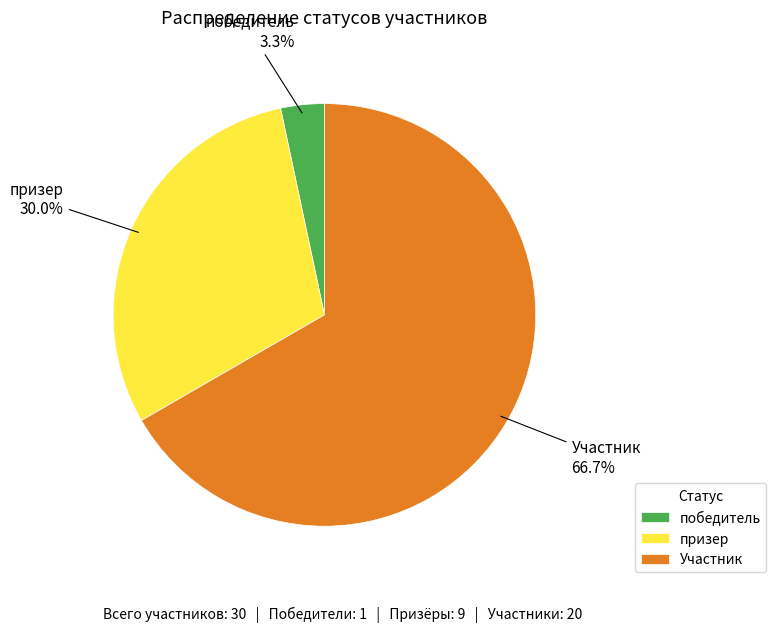

To the nearest percent, what percentage of the pie is призер?

30%